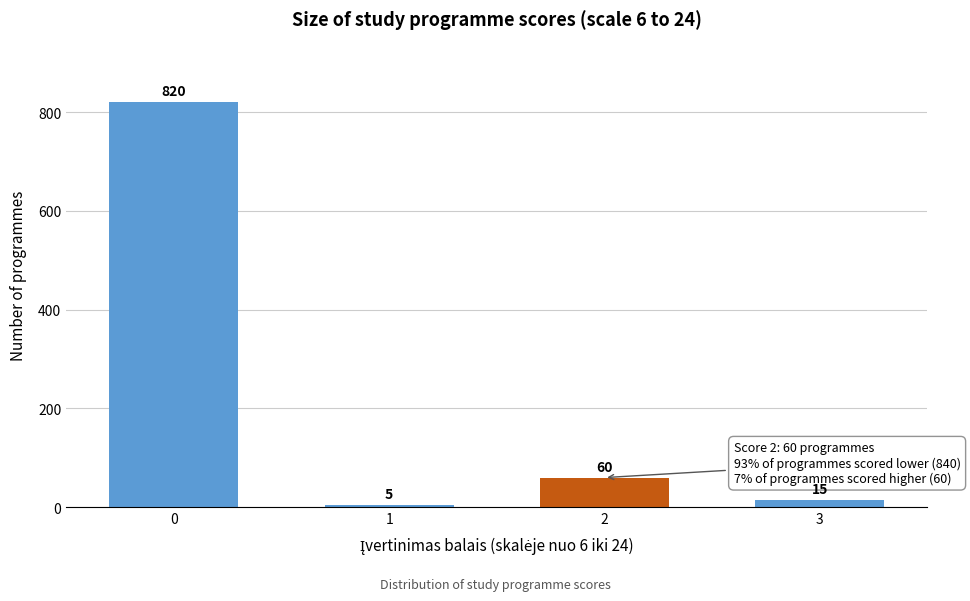

Reading left to right, what are all the values shown in this chart?

0=820	1=5	2=60	3=15